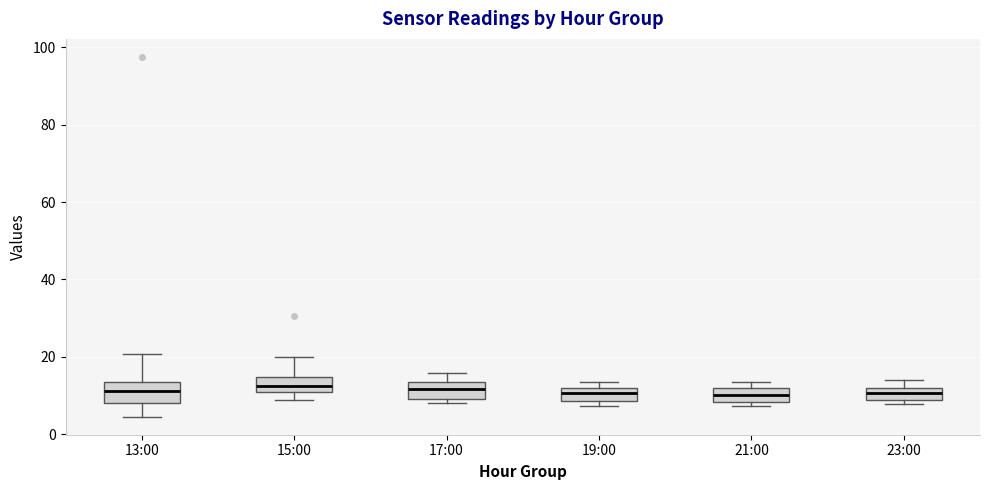

Reading left to right, transcribe this box plot: for each box, give where its median line is, the range the box spans, and where its two whiskers end, as read against the y-axis. The values are not printed on the chart, so give them approximately, as read against the axis.

13:00: median 12, box 8 to 14, whiskers 4 to 20
15:00: median 12, box 10 to 14, whiskers 8 to 20
17:00: median 12, box 10 to 14, whiskers 8 to 16
19:00: median 10, box 8 to 12, whiskers 8 (just below the box's lower edge) to 14
21:00: median 10, box 8 to 12, whiskers 8 (just below the box's lower edge) to 14
23:00: median 10, box 8 to 12, whiskers 8 (just below the box's lower edge) to 14